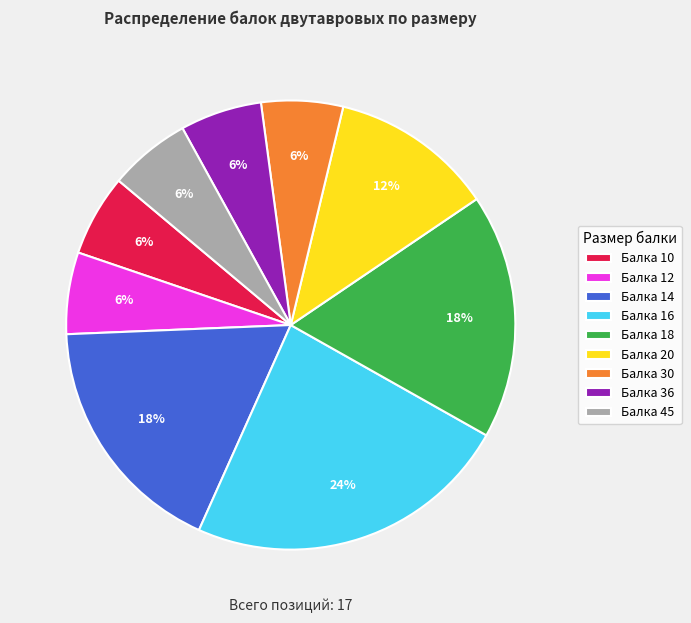

Is there any slice that represents more than half of the pie?

No